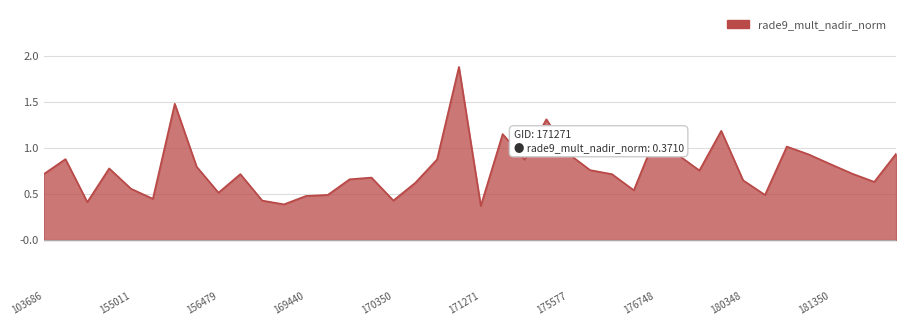

How many lines are shown in the chart?

1